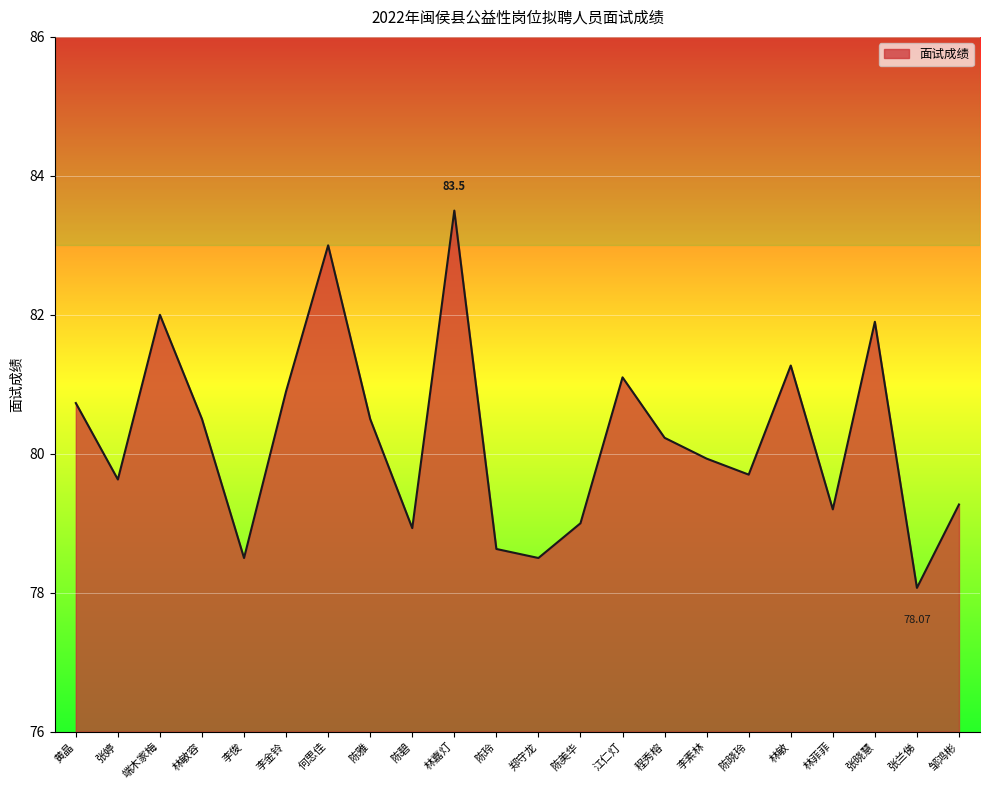

True or false: the data has more than 0 interior local peaks.

True